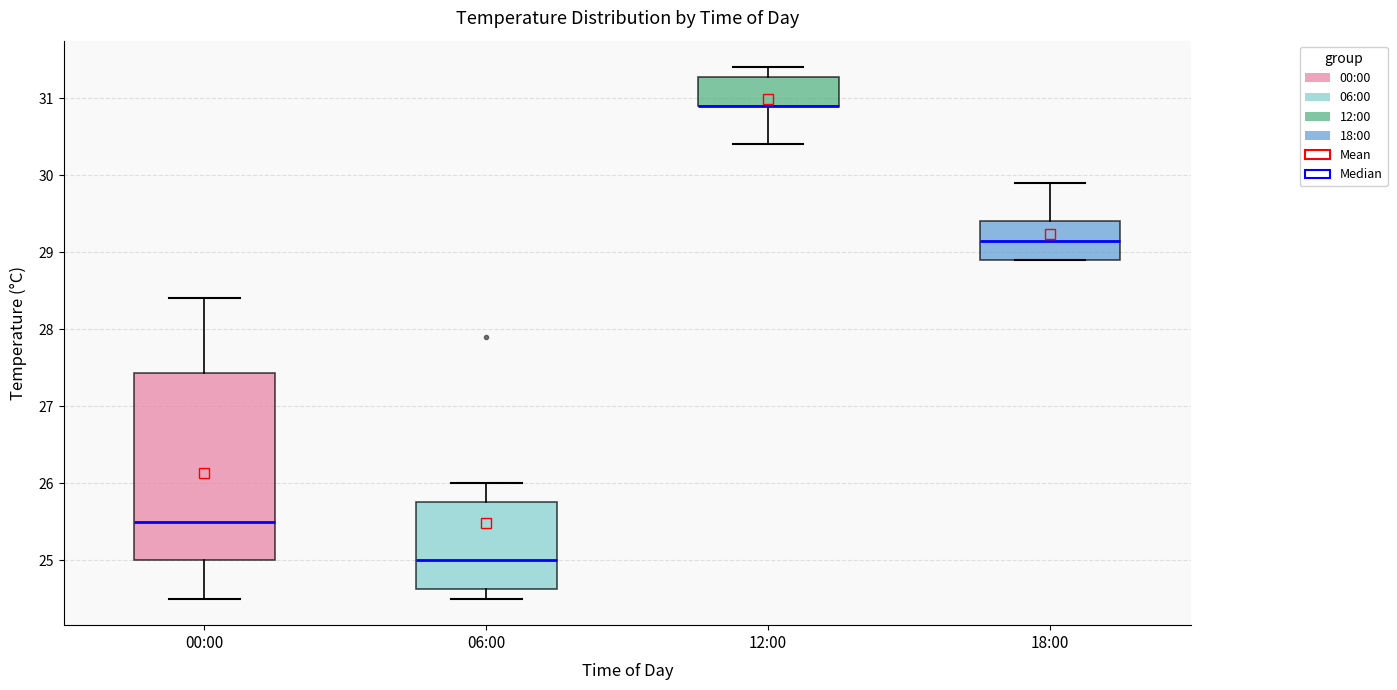

Reading left to right, read every box against the y-axis: the position of its median line, the range the box covers, and the ends of its whiskers. The values are not printed on the chart, so give them approximately, as read against the axis.

00:00: median 25.5, box 25.0 to 27.4, whiskers 24.5 to 28.4
06:00: median 25.0, box 24.6 to 25.8, whiskers 24.5 to 26.0
12:00: median 30.9 (drawn on the box's lower edge), box 30.9 to 31.3, whiskers 30.4 to 31.4
18:00: median 29.2, box 28.9 to 29.4, whiskers 28.9 to 29.9